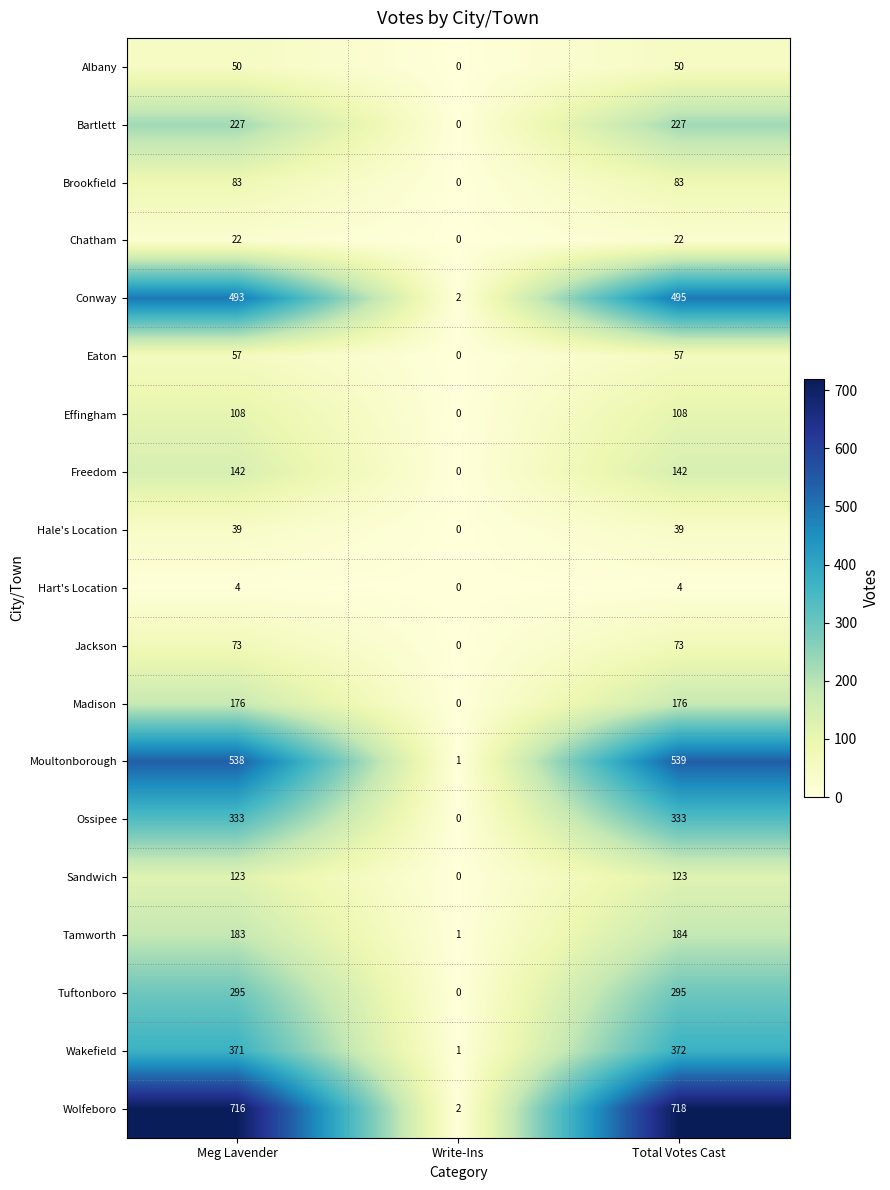

Which series has the largest total across all categories?

Wolfeboro